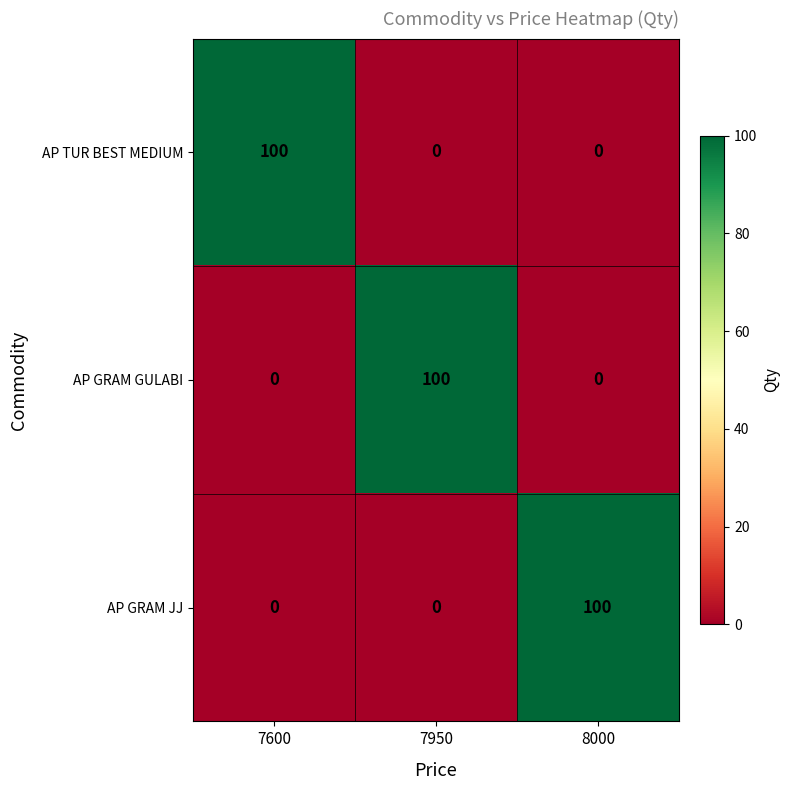

How many distinct data groups are displayed?

3